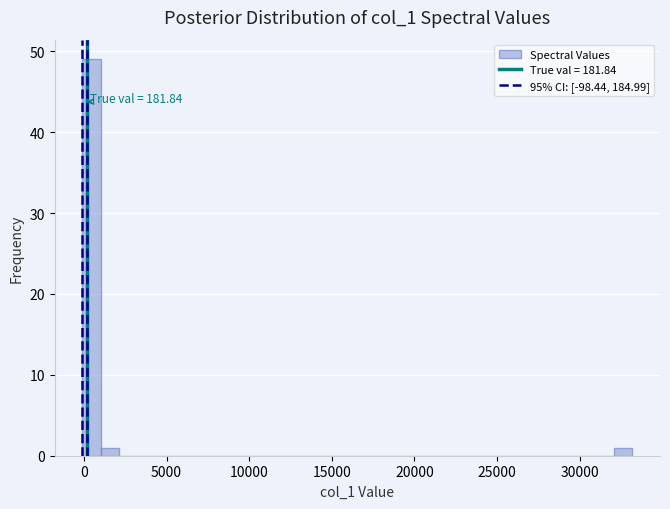

Around what value on the x-axis is the tallest bar? Give the approximate position of its centre, as read against the axis.

500